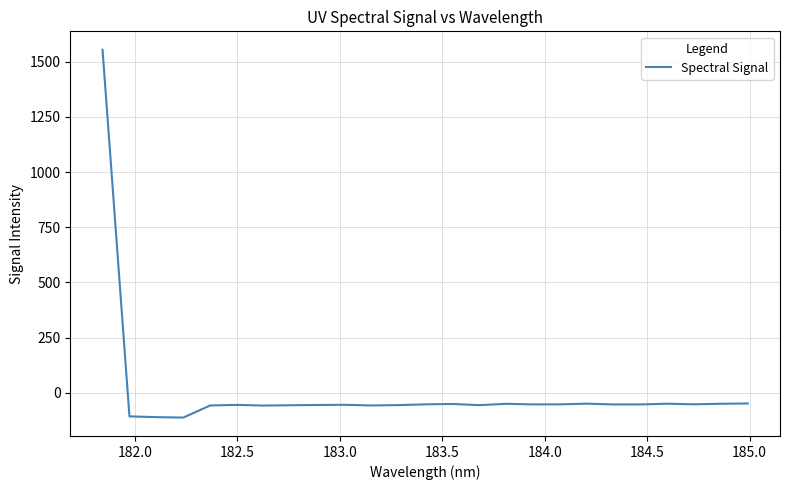

What is the difference between the maximum and minimum values?

1667.1